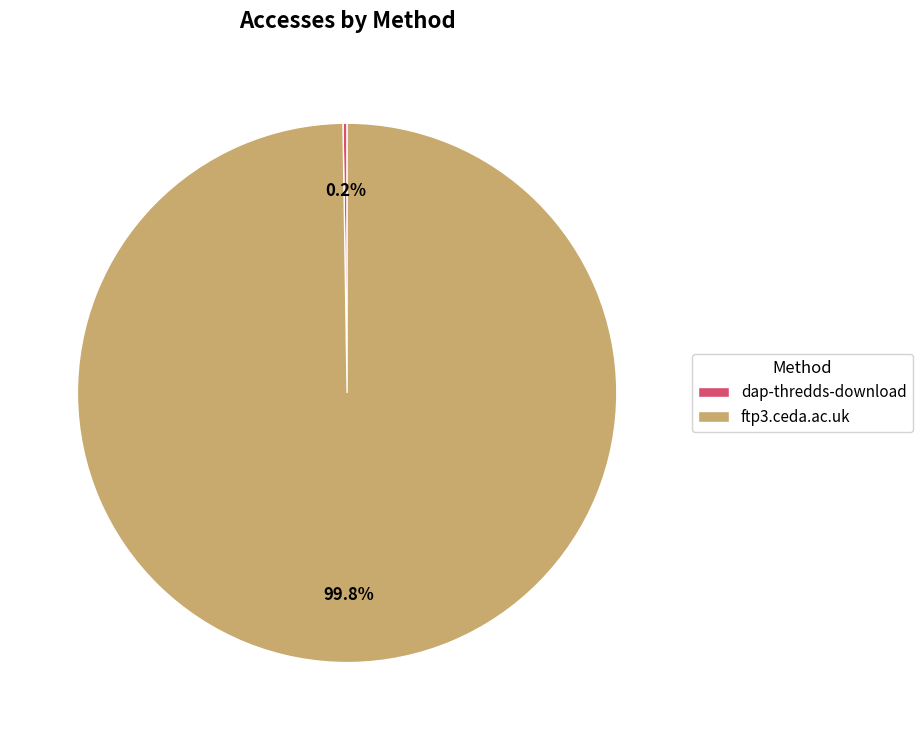

Does ftp3.ceda.ac.uk represent more than half of the total?

Yes